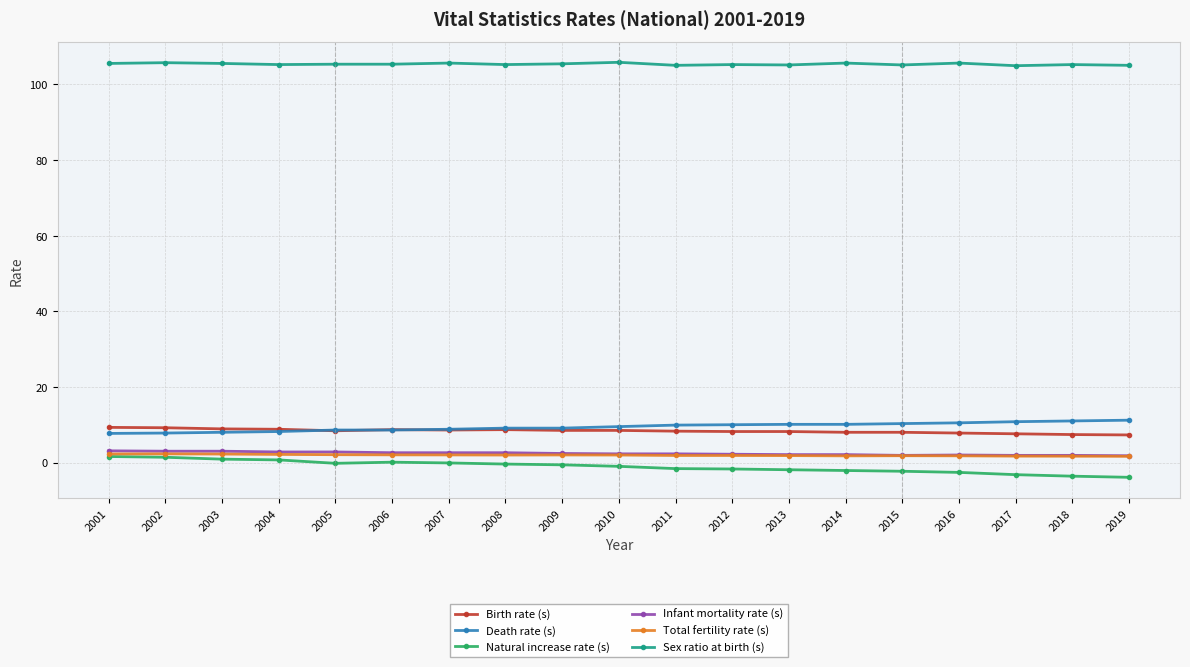

Is the value of Death rate (s) at 2017 greater than the value of Infant mortality rate (s) at 2006?

Yes